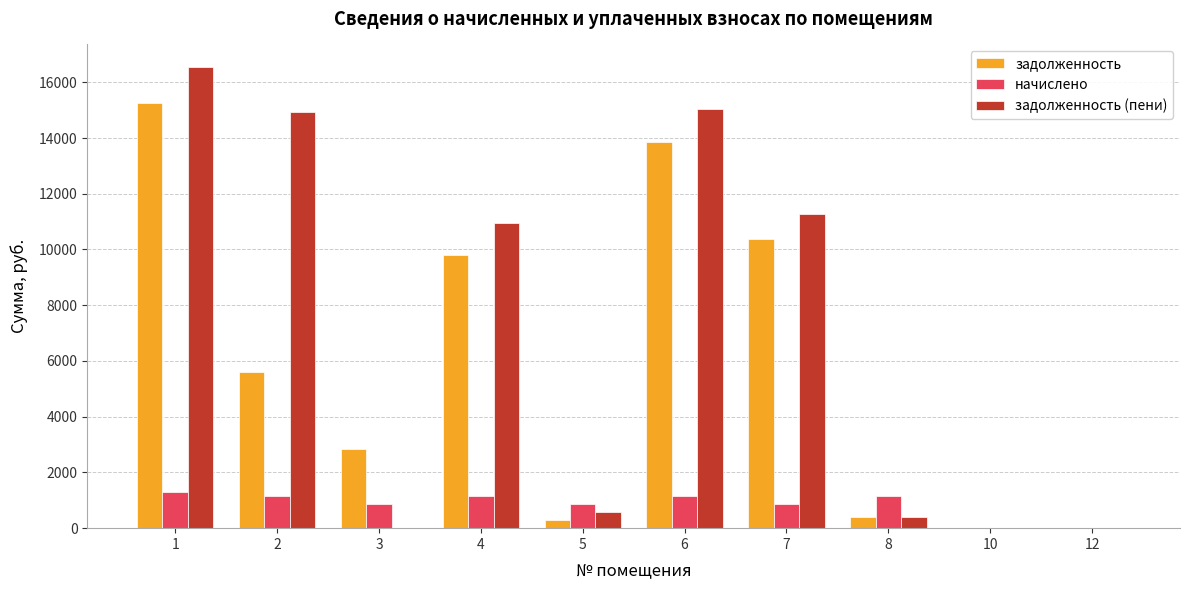

What is the highest value of the задолженность (пени) series?

16531.1